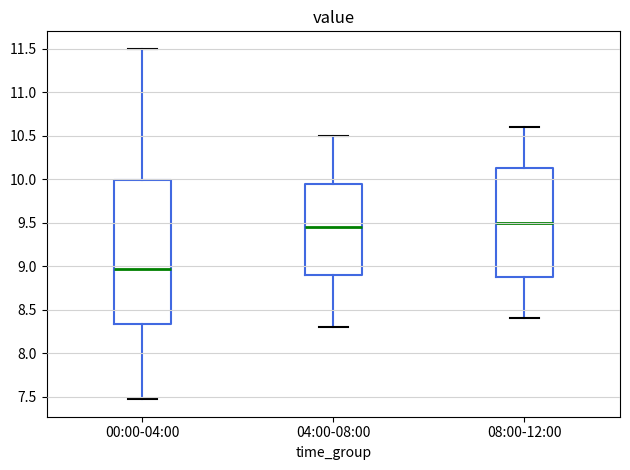

Which box has the lowest median line?

00:00-04:00